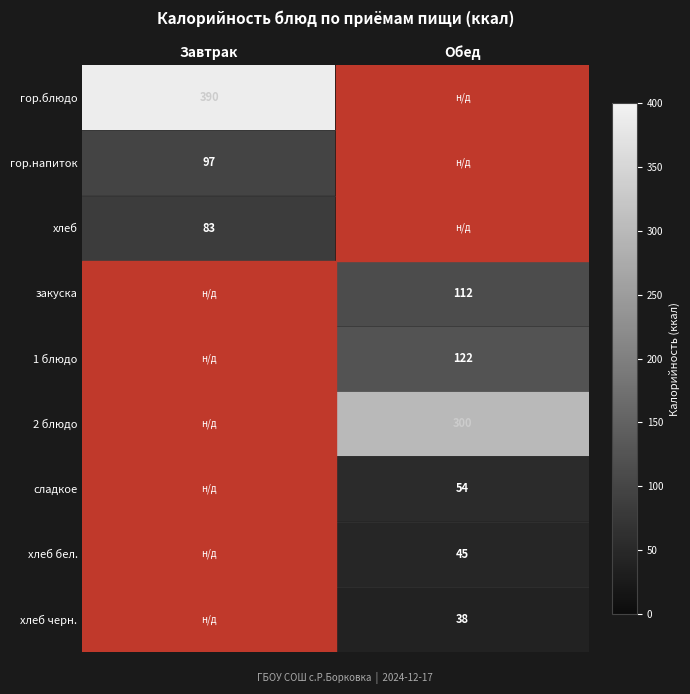

Is it true that хлеб equals 83 at Завтрак?

True